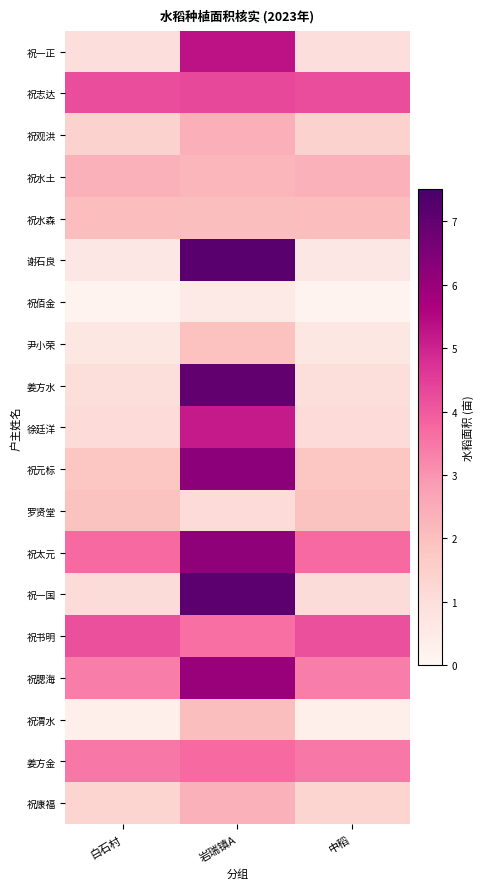

At how many categories does at least one series exceed 2?

3